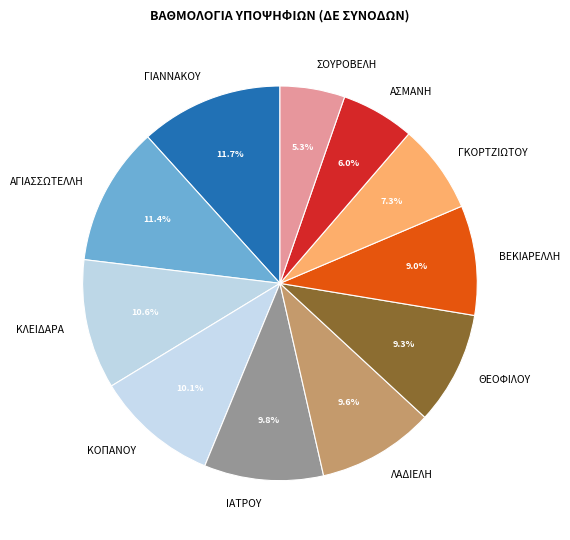

What is the total percentage of ΓΚΟΡΤΖΙΩΤΟΥ and ΣΟΥΡΟΒΕΛΗ?

12.6%